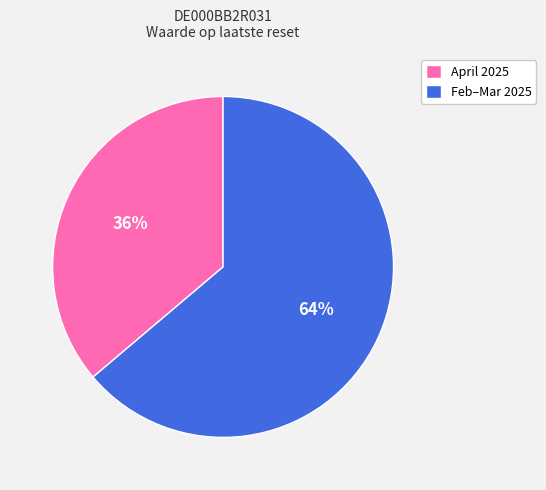

Which category has the biggest portion of the pie?

Feb–Mar 2025